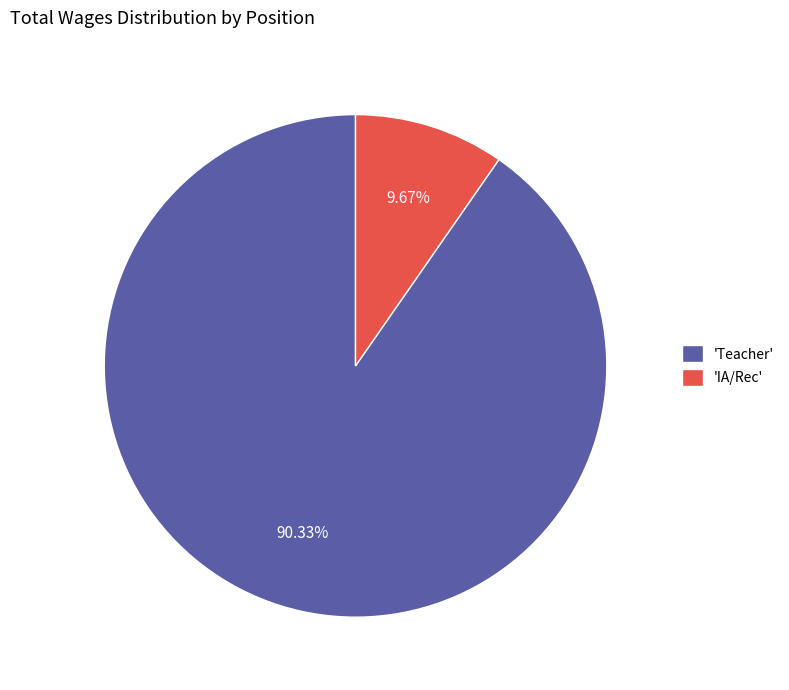

How many segments does this pie chart have?

2